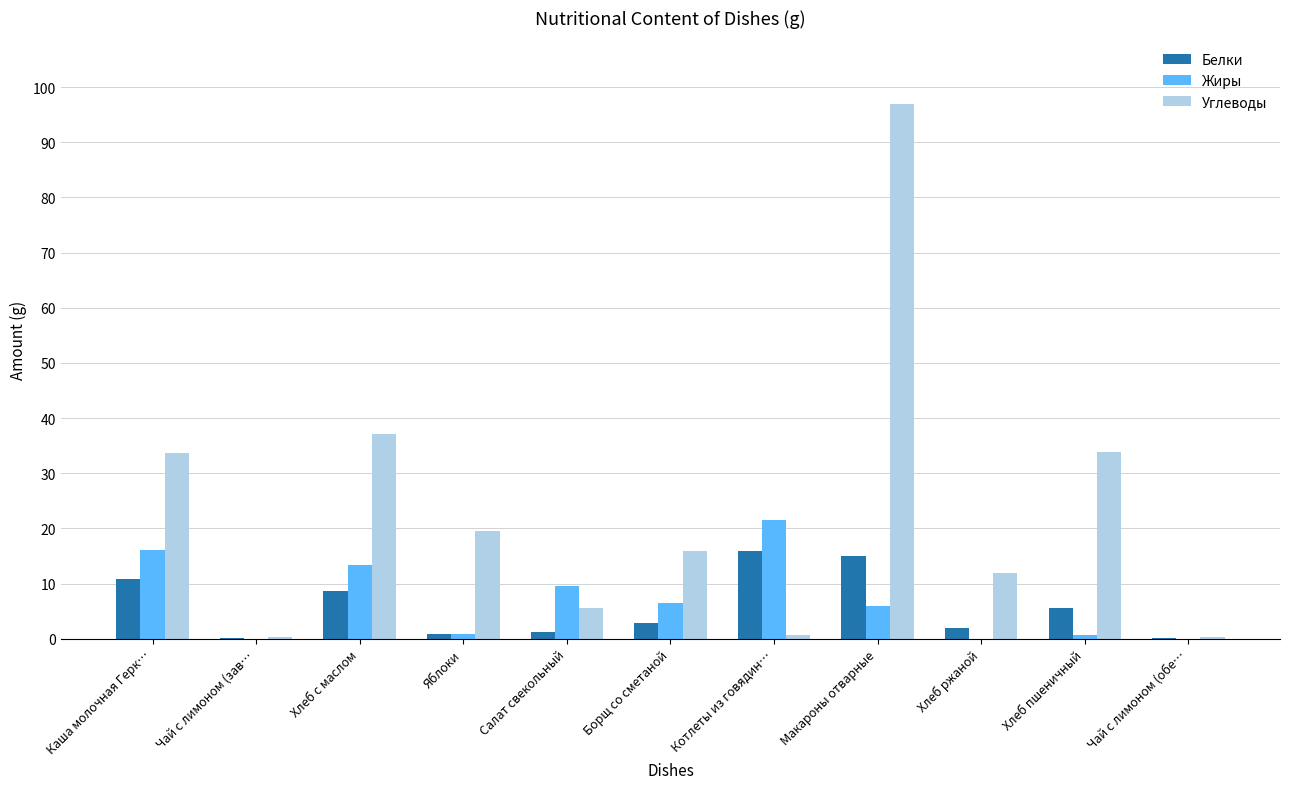

What is the sum of all Углеводы values?

255.8